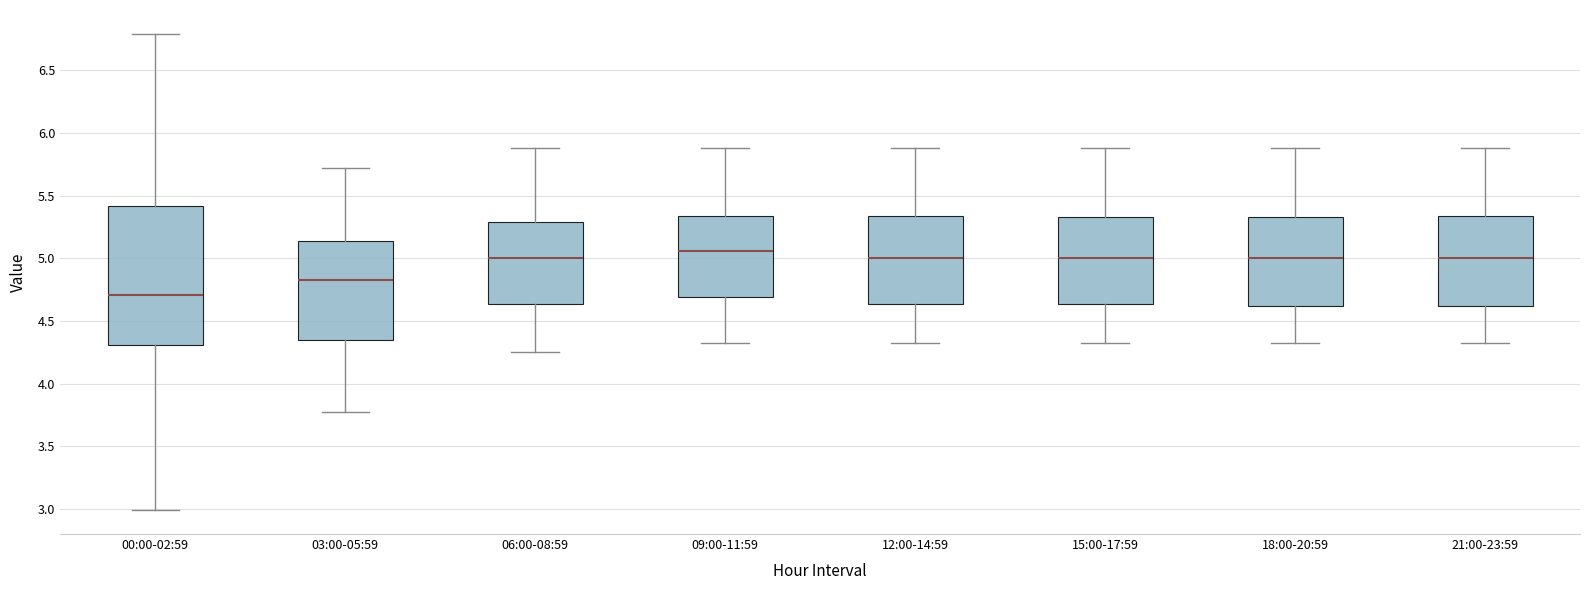

Reading left to right, transcribe this box plot: for each box, give where its median line is, the range the box spans, and where its two whiskers end, as read against the y-axis. The values are not printed on the chart, so give them approximately, as read against the axis.

00:00-02:59: median 4.70, box 4.30 to 5.40, whiskers 3.00 to 6.80
03:00-05:59: median 4.85, box 4.35 to 5.15, whiskers 3.75 to 5.70
06:00-08:59: median 5.00, box 4.65 to 5.30, whiskers 4.25 to 5.90
09:00-11:59: median 5.05, box 4.70 to 5.35, whiskers 4.30 to 5.90
12:00-14:59: median 5.00, box 4.65 to 5.35, whiskers 4.30 to 5.90
15:00-17:59: median 5.00, box 4.65 to 5.35, whiskers 4.30 to 5.90
18:00-20:59: median 5.00, box 4.60 to 5.35, whiskers 4.30 to 5.90
21:00-23:59: median 5.00, box 4.60 to 5.35, whiskers 4.30 to 5.90